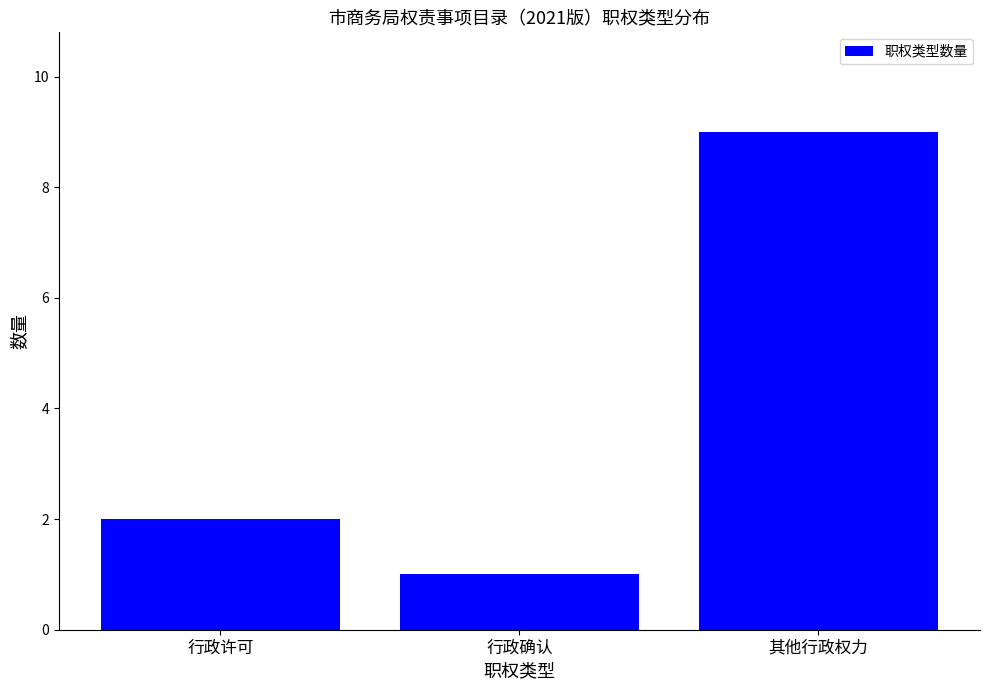

What is the difference between the values at 行政许可 and 其他行政权力?

7